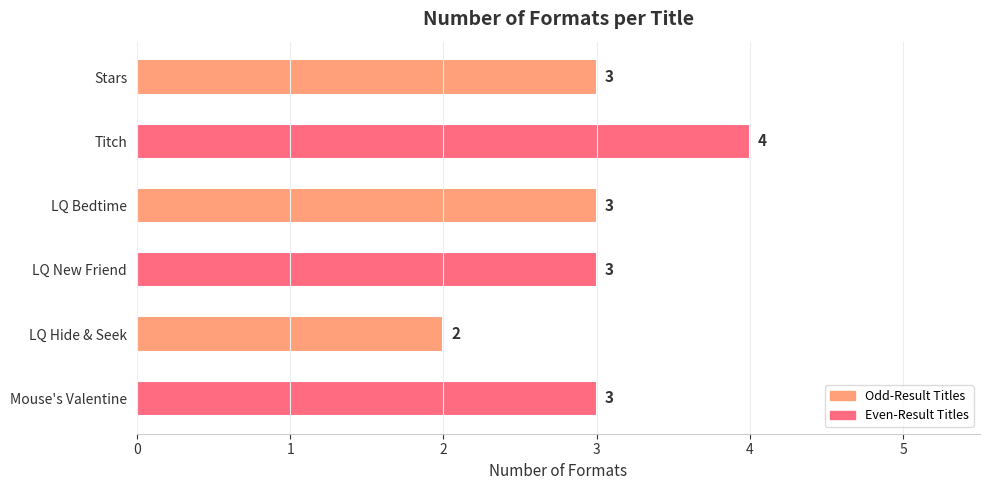

The value at Titch is 6. True or false?

False